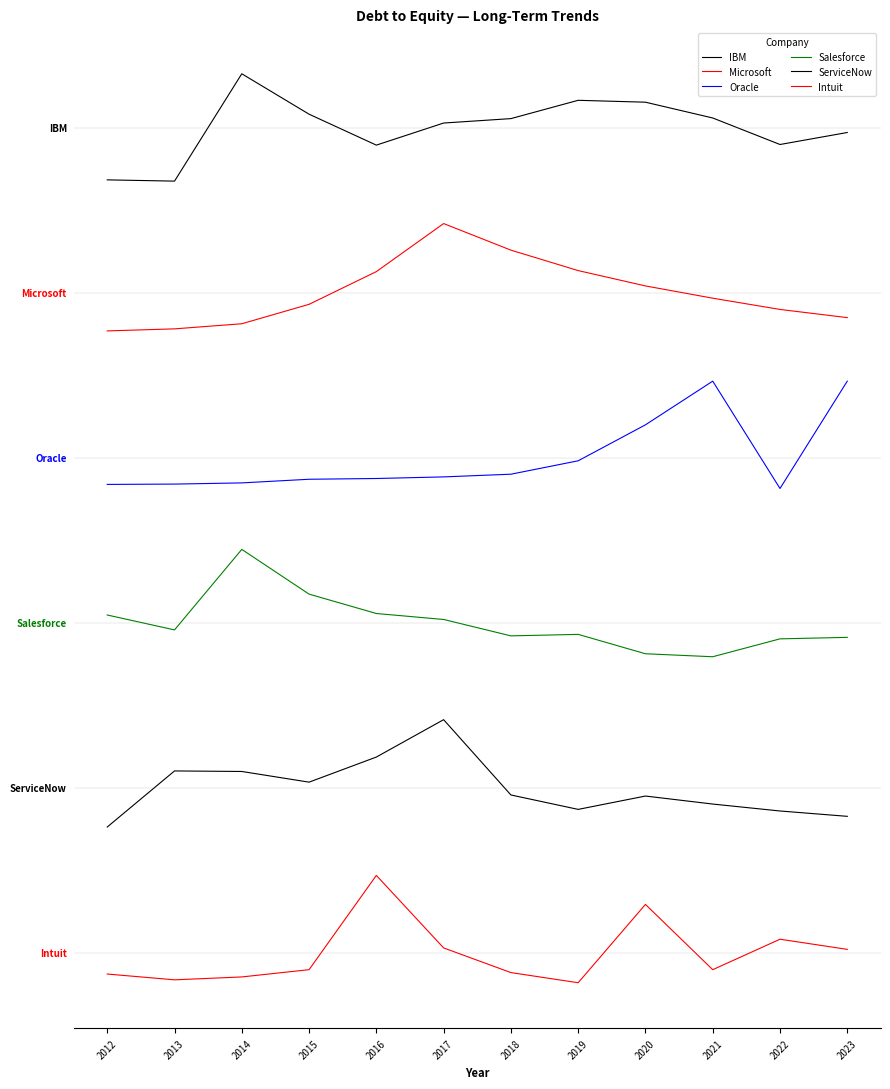

Is it true that Intuit equals 0.1 at 2016?

False